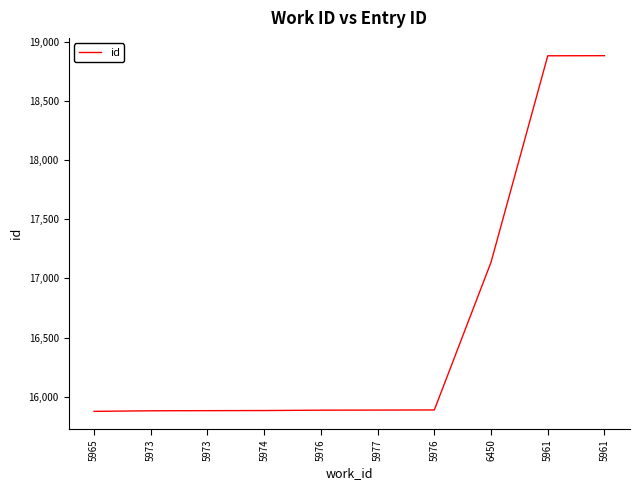

The chart shows a value of 26187 at 5961. True or false?

False